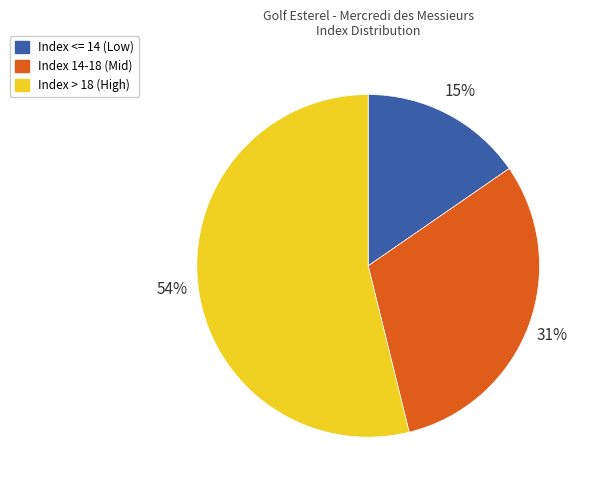

To the nearest percent, what is the average slice percentage?

33%